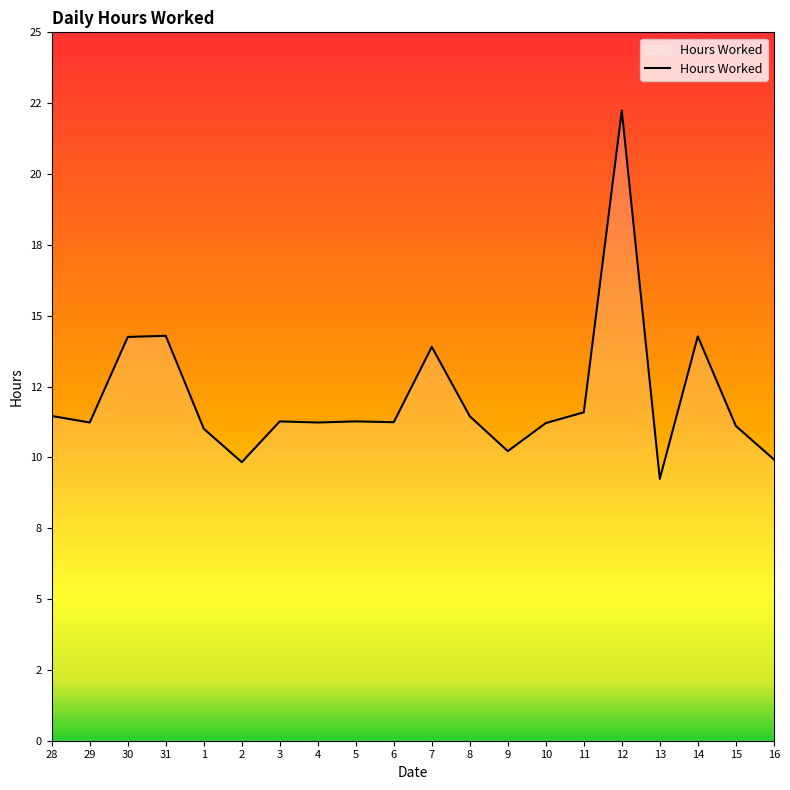

What is the label of the 4th point from the left?

31